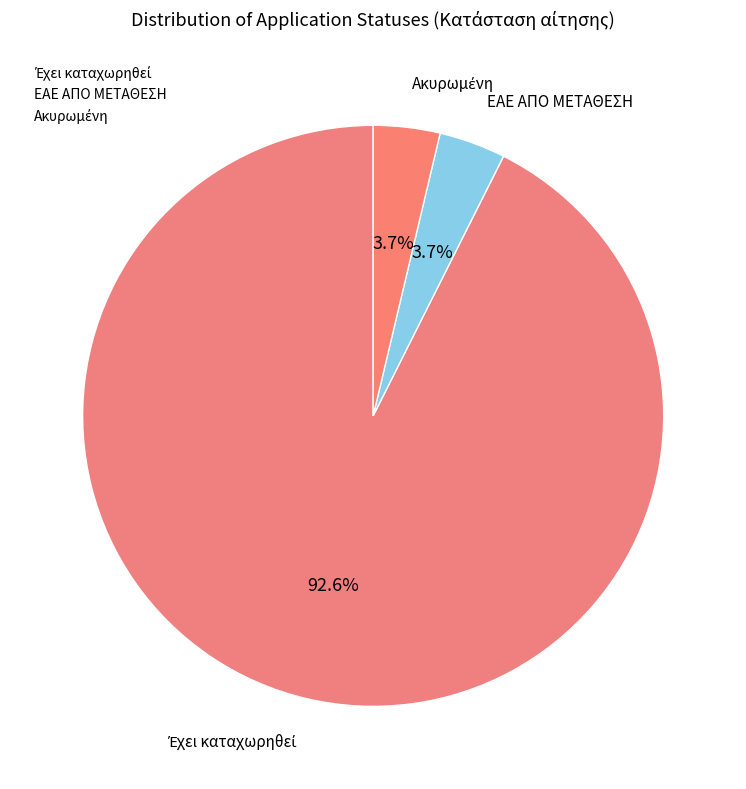

How much of the chart is everything except ΕΑΕ ΑΠΟ ΜΕΤΑΘΕΣΗ?

96.3%